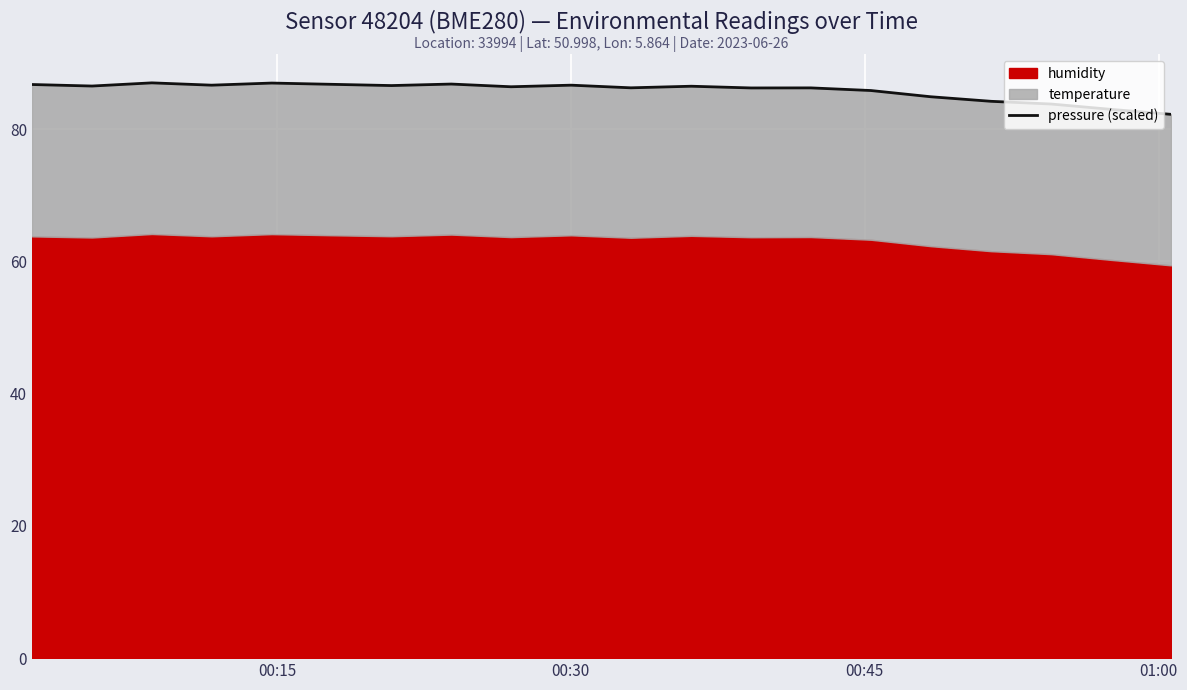

True or false: the data shows 126.8 at 11.

False